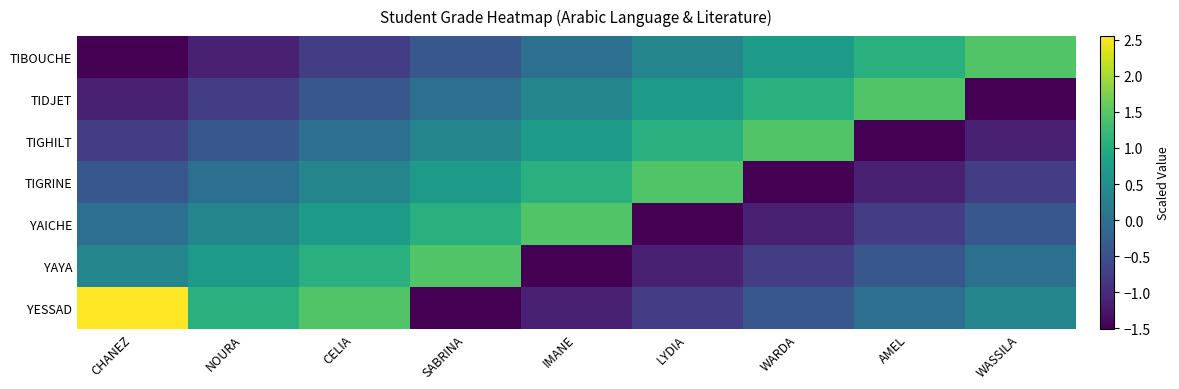

What is the spread (max minus min) of values at AMEL?

2.9